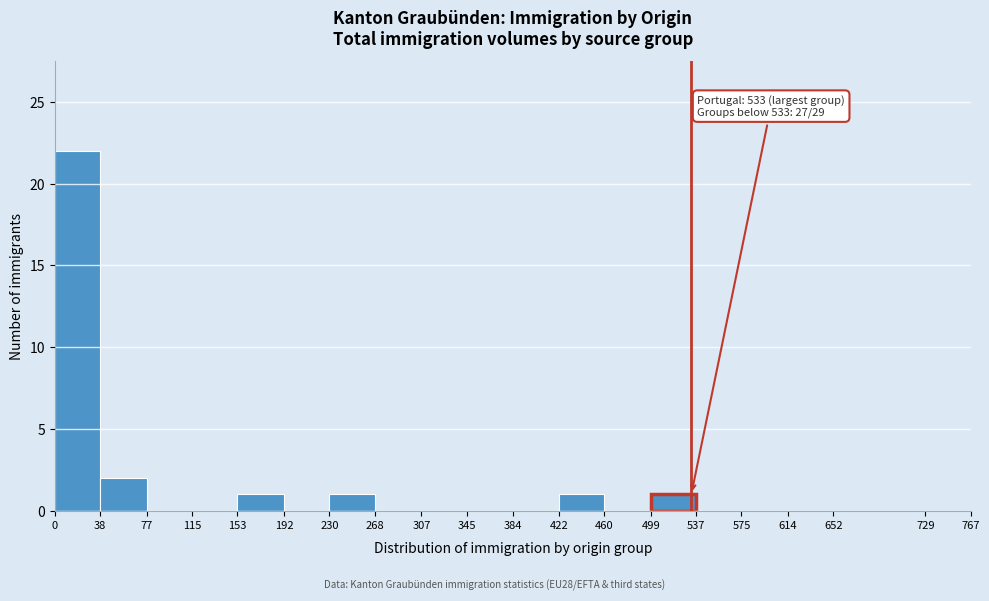

Which range on the x-axis has the tallest bar?

0 to 38